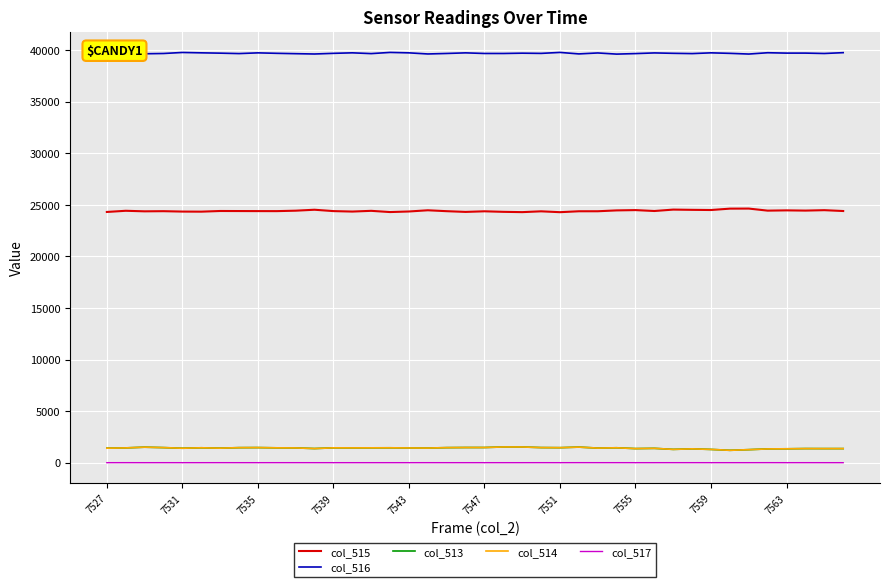

What is the minimum value for col_514?

1201